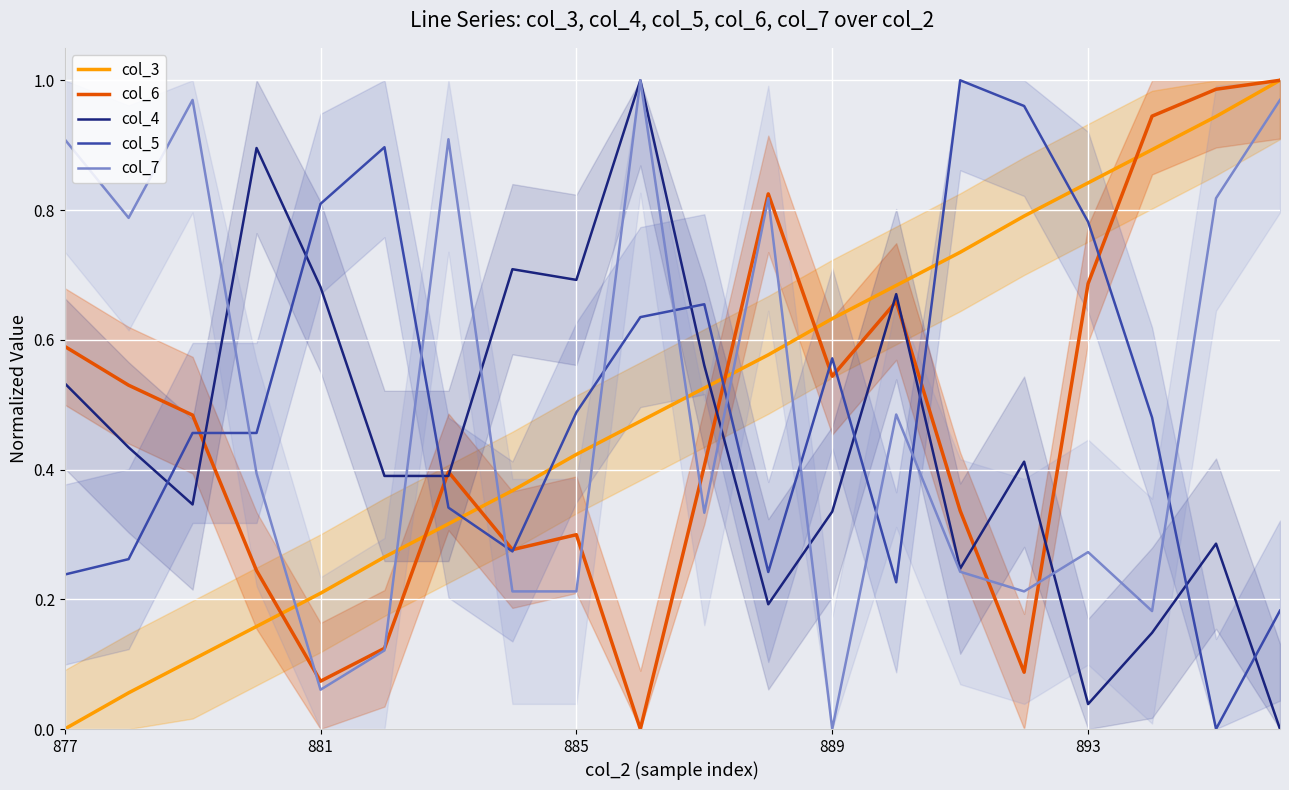

What is the sum of all col_6 values?

9.5